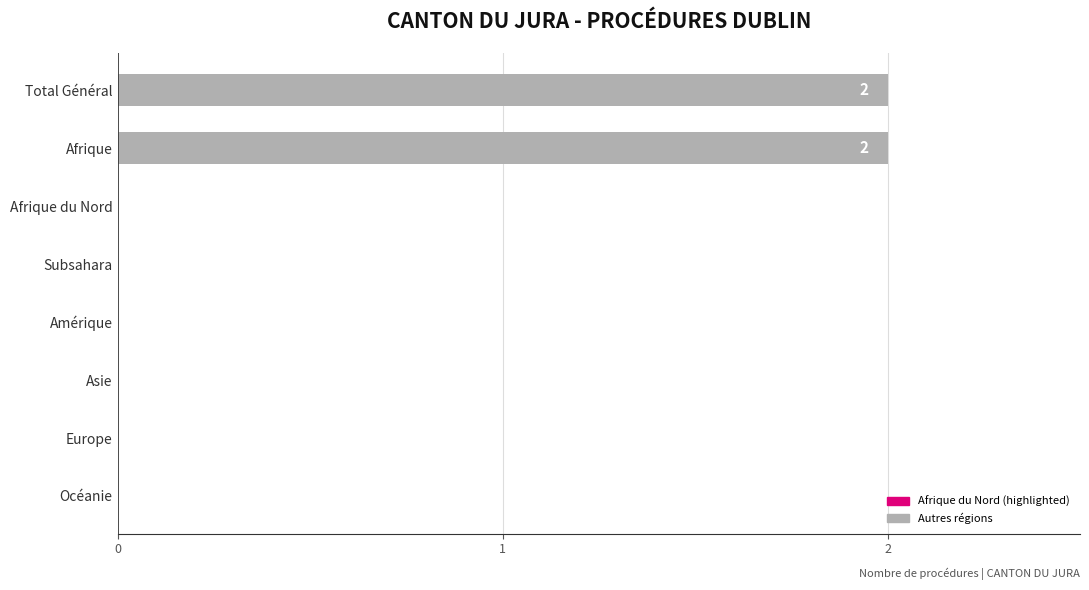

Between Afrique and Afrique du Nord, which is larger?

Afrique